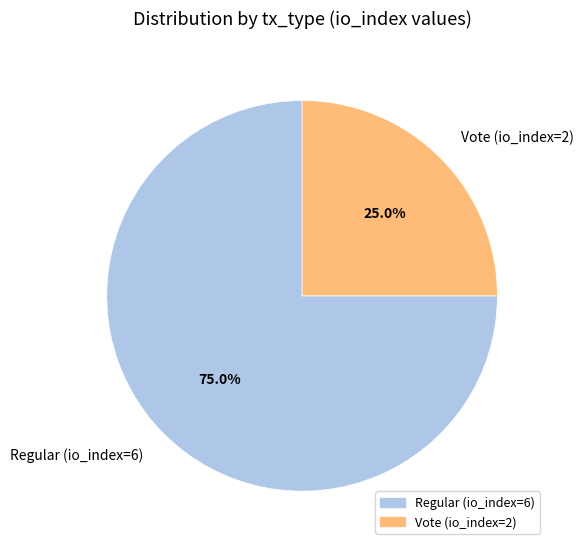

Count the number of slices in the pie.

2